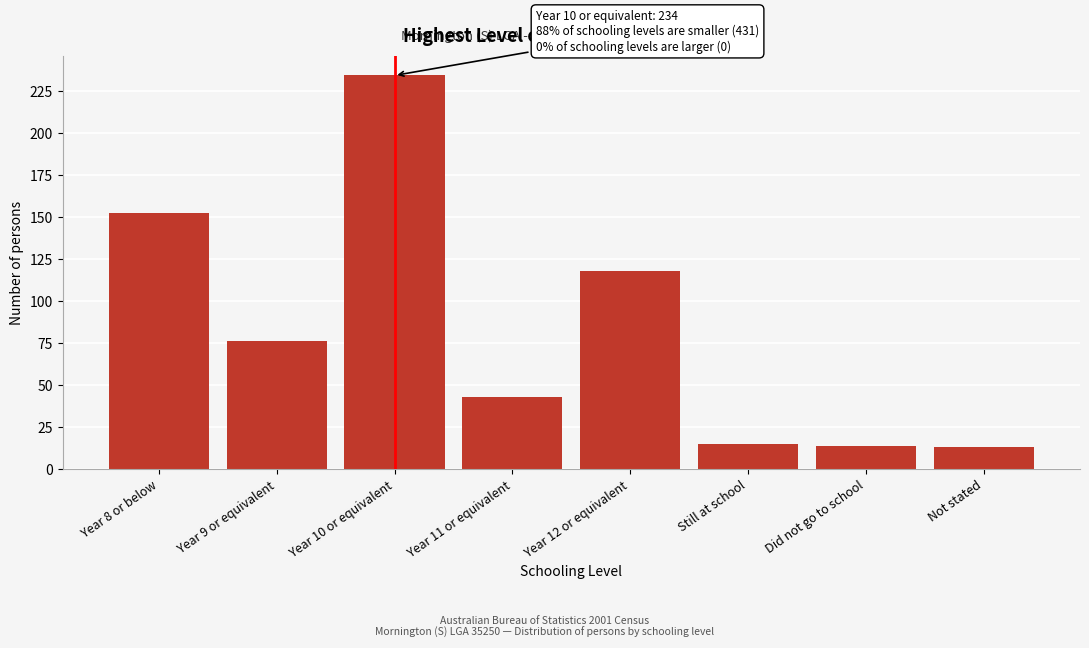

Reading right to left, extract all data points from this chart.

Not stated=13	Did not go to school=14	Still at school=15	Year 12 or equivalent=118	Year 11 or equivalent=43	Year 10 or equivalent=234	Year 9 or equivalent=76	Year 8 or below=152